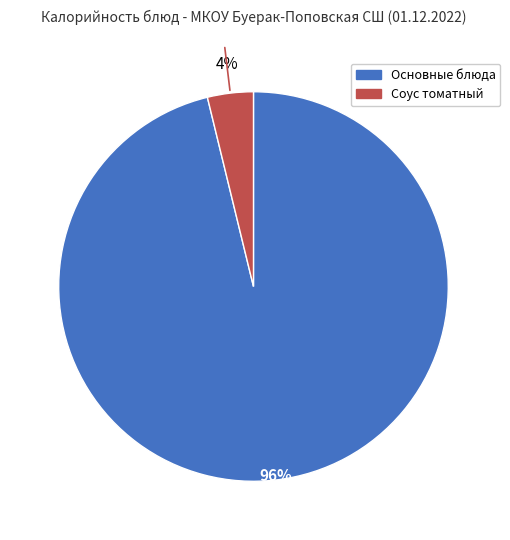

Is there a majority slice in this chart?

Yes